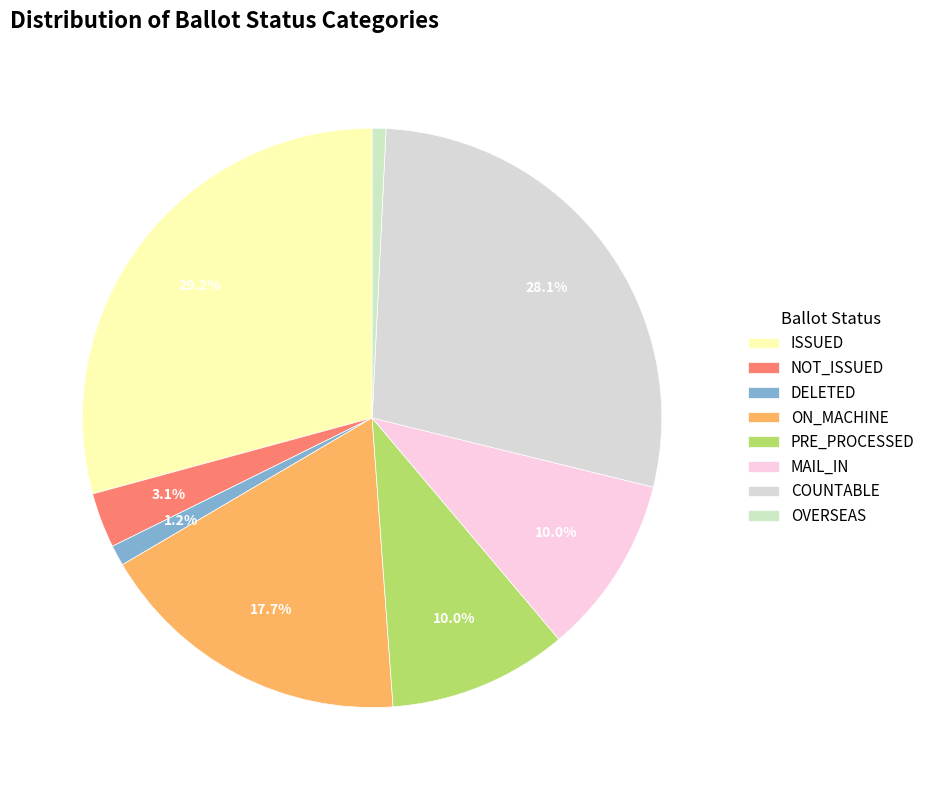

Approximately how many times larger is the value at COUNTABLE compared to PRE_PROCESSED?

2.8